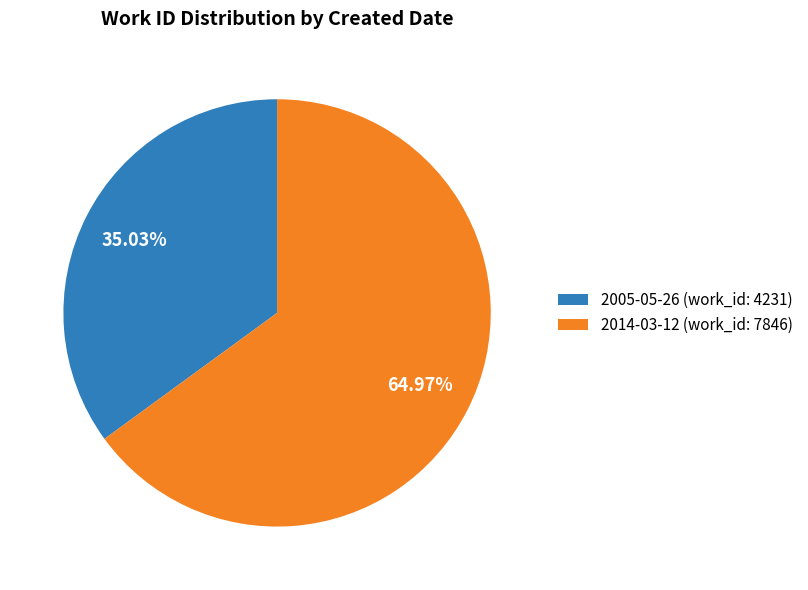

Combined, do 2005-05-26 and 2014-03-12 account for over 50%?

Yes